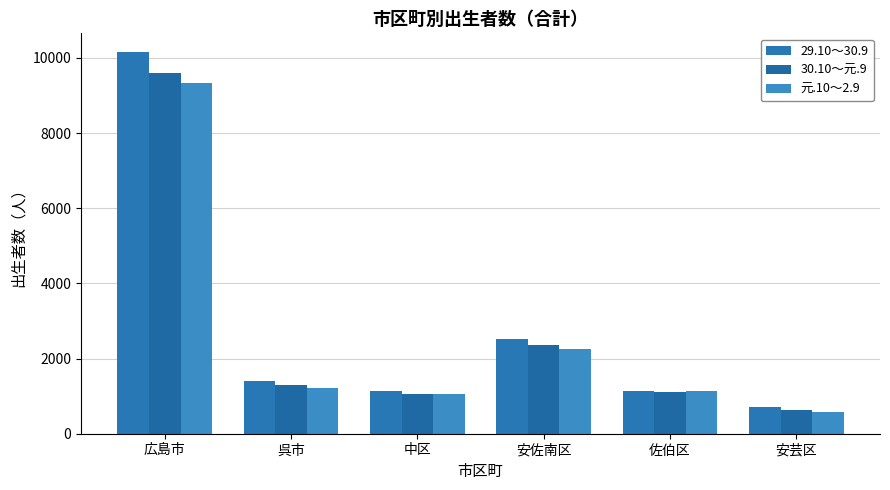

Is the value of 30.10～元.9 at 広島市 greater than the value of 元.10～2.9 at 安芸区?

Yes